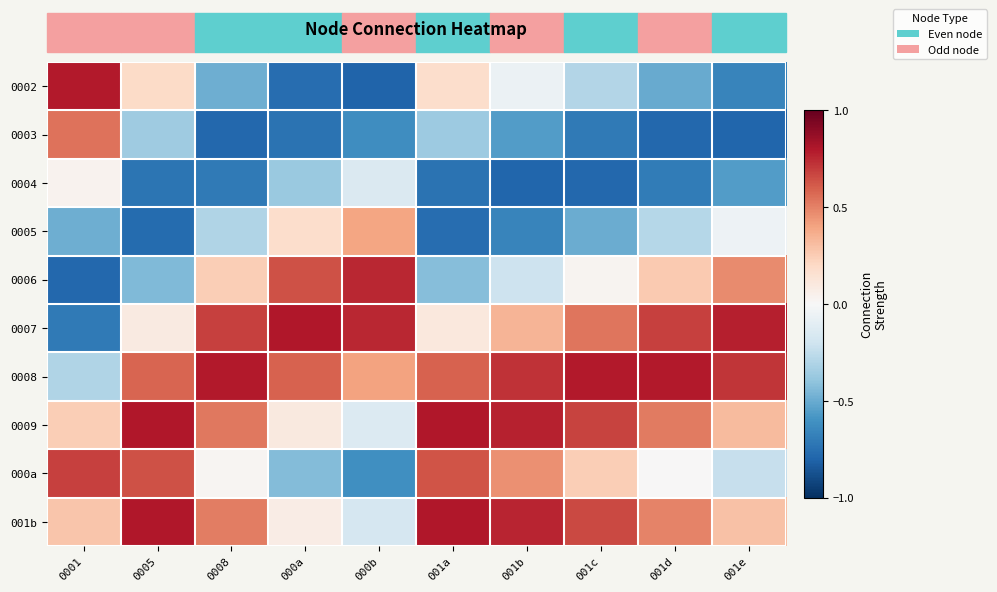

Reading left to right, list all the values displayed in this chart.

0002: 0001=0.8	0005=0.2	0008=-0.5	000a=-0.8	000b=-0.8	001a=0.2	001b=-0.1	001c=-0.3	001d=-0.5	001e=-0.7
0003: 0001=0.5	0005=-0.4	0008=-0.8	000a=-0.7	000b=-0.6	001a=-0.4	001b=-0.6	001c=-0.7	001d=-0.8	001e=-0.8
0004: 0001=0.0	0005=-0.7	0008=-0.7	000a=-0.4	000b=-0.1	001a=-0.7	001b=-0.8	001c=-0.8	001d=-0.7	001e=-0.6
0005: 0001=-0.5	0005=-0.8	0008=-0.3	000a=0.2	000b=0.4	001a=-0.8	001b=-0.7	001c=-0.5	001d=-0.3	001e=-0.1
0006: 0001=-0.8	0005=-0.4	0008=0.2	000a=0.6	000b=0.8	001a=-0.4	001b=-0.2	001c=0.0	001d=0.3	001e=0.5
0007: 0001=-0.7	0005=0.1	0008=0.7	000a=0.8	000b=0.8	001a=0.1	001b=0.3	001c=0.5	001d=0.7	001e=0.8
0008: 0001=-0.3	0005=0.6	0008=0.8	000a=0.6	000b=0.4	001a=0.6	001b=0.7	001c=0.8	001d=0.8	001e=0.7
0009: 0001=0.2	0005=0.8	0008=0.5	000a=0.1	000b=-0.1	001a=0.8	001b=0.8	001c=0.7	001d=0.5	001e=0.3
000a: 0001=0.7	0005=0.6	0008=0.0	000a=-0.4	000b=-0.6	001a=0.6	001b=0.5	001c=0.2	001d=0.0	001e=-0.2
001b: 0001=0.3	0005=0.8	0008=0.5	000a=0.1	000b=-0.2	001a=0.8	001b=0.8	001c=0.7	001d=0.5	001e=0.3